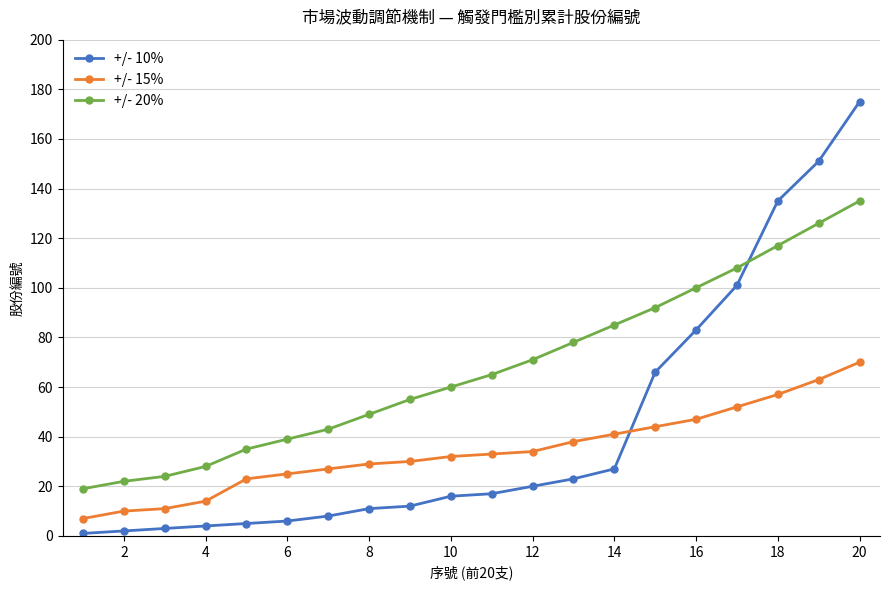

How many series are shown in this chart?

3